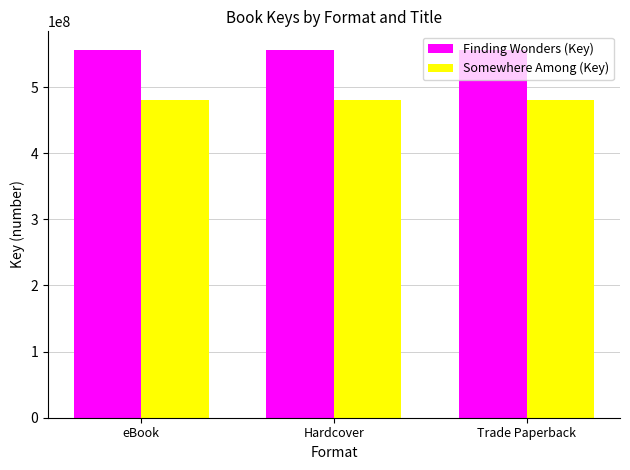

Reading left to right, what are all the values shown in this chart?

Finding Wonders (Key): 556508003	556508003	556508003
Somewhere Among (Key): 480305152	480305152	480305152